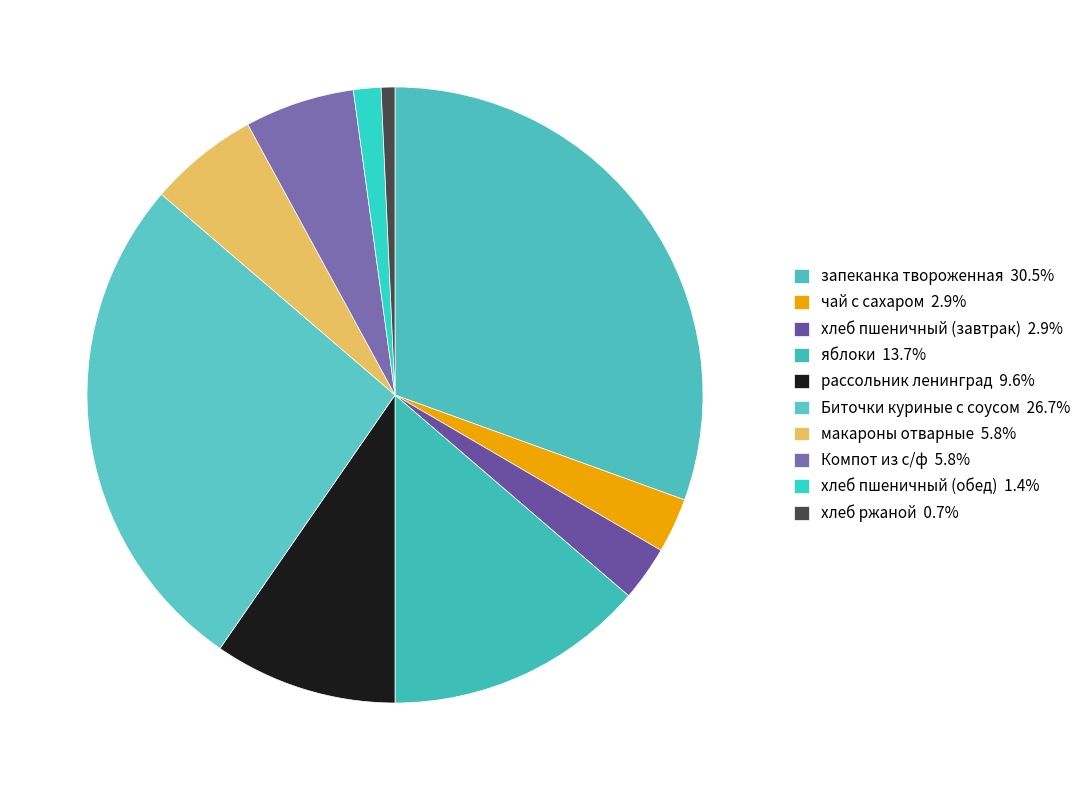

Approximately how many times larger is the value at хлеб пшеничный (завтрак) compared to хлеб ржаной?

4.0